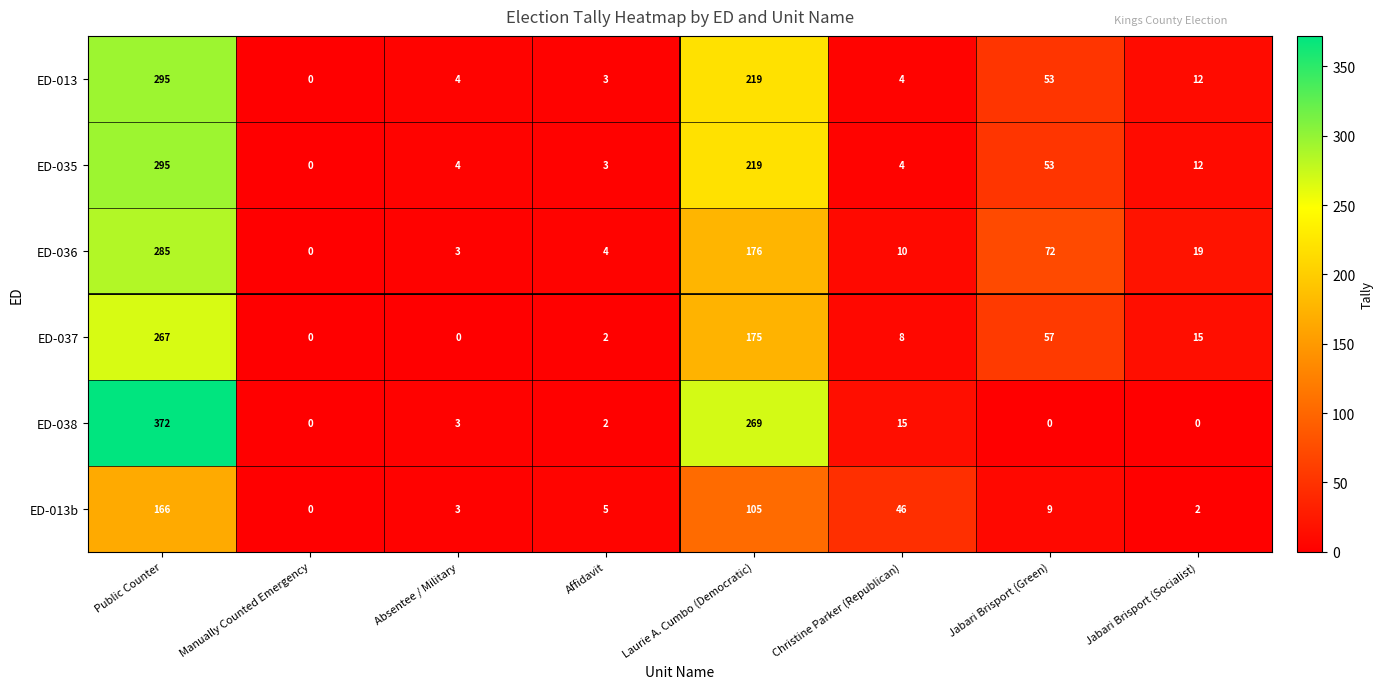

What is the difference between the highest and lowest values at Affidavit?

3